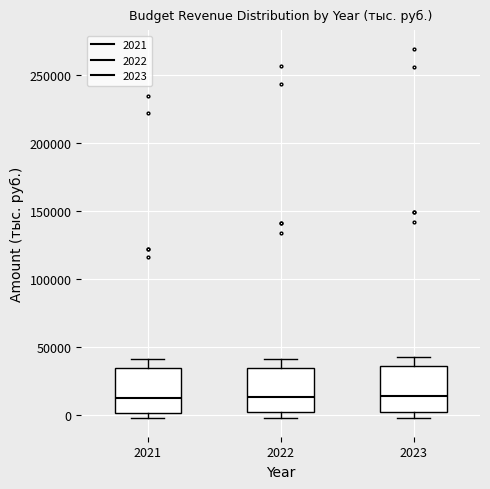

Where is the upper edge of the box at x = 2021 on the y-axis? The values are not printed on the chart, so give them approximately, as read against the axis.

35000